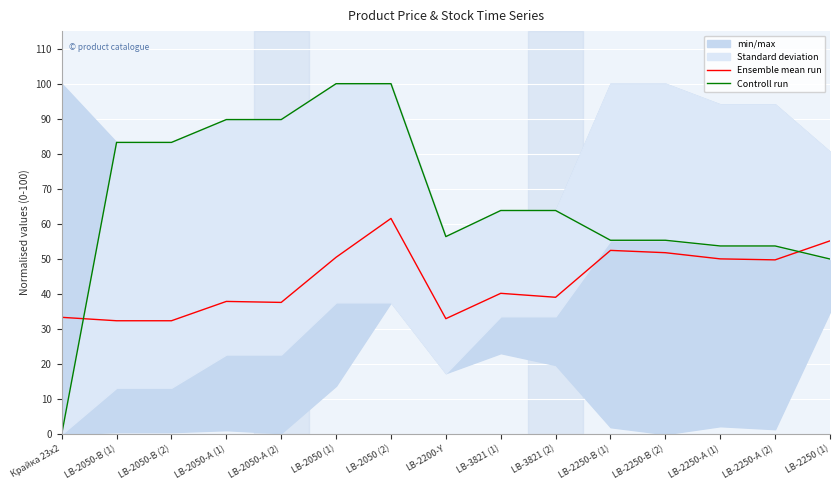

Which series has the widest spread of values?

Controll run